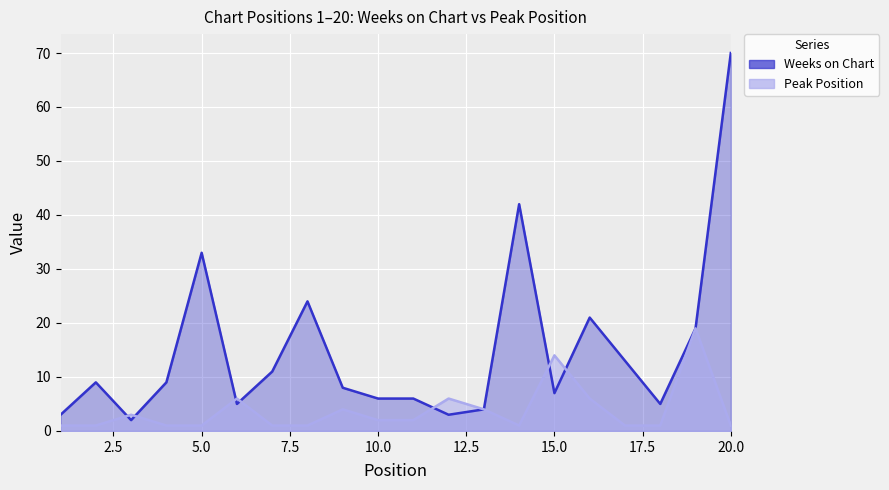

How many values in the Weeks on Chart series exceed 9?

8